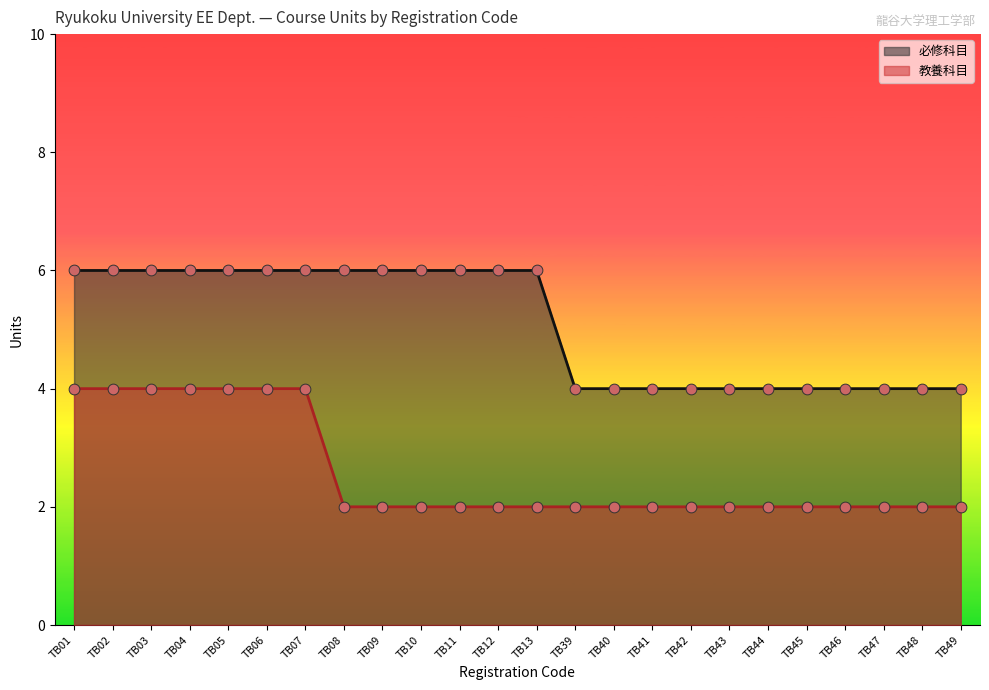

What are all the series names shown in the legend?

必修科目, 教養科目